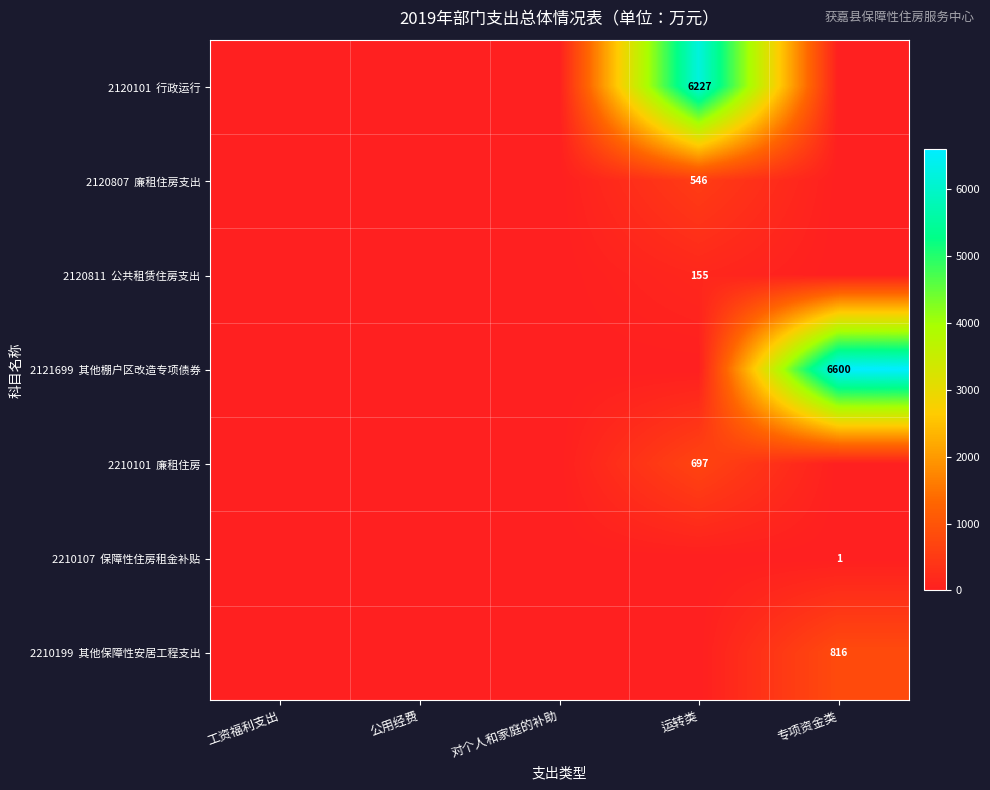

What is the sum of all 2120101 行政运行 values?

6226.6